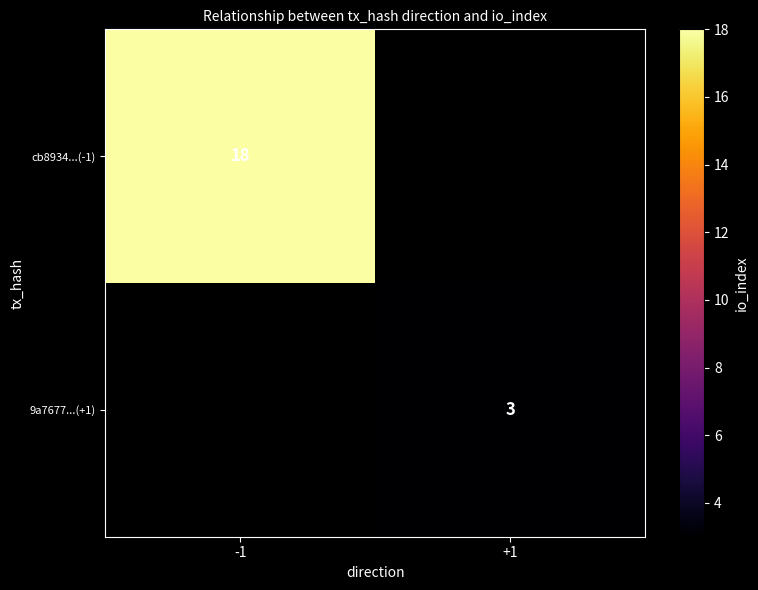

True or false: 9a7677...(+1) has a value of 2 at +1.

False